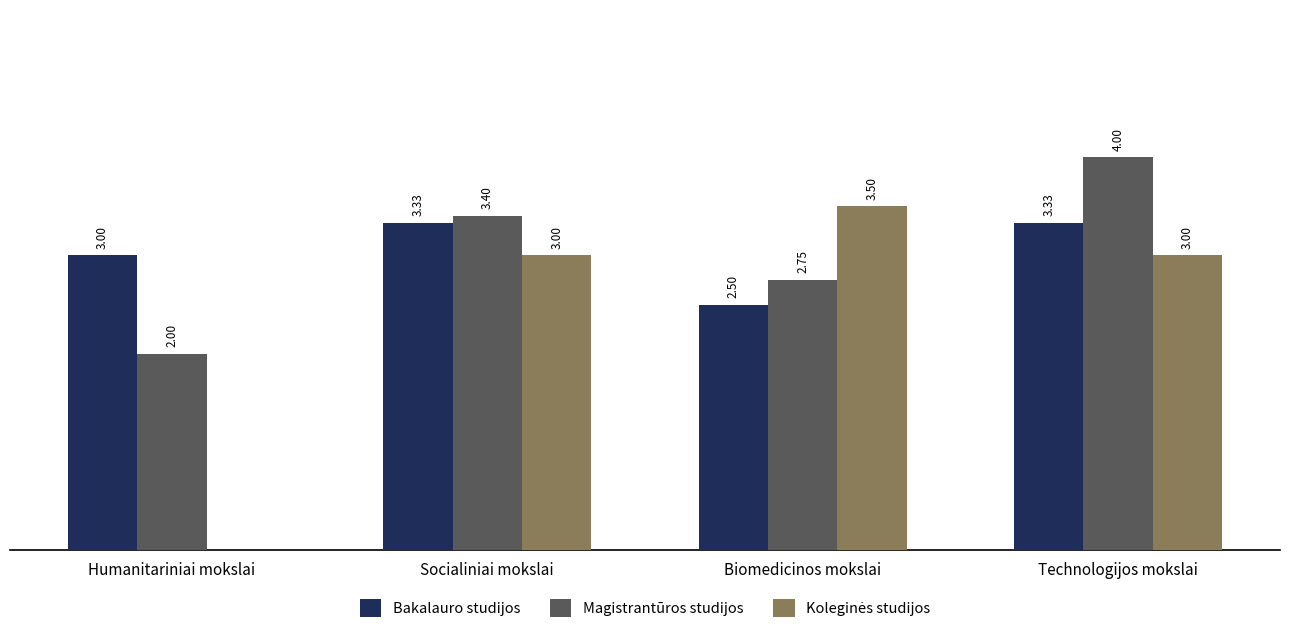

Which series has the largest total across all categories?

Bakalauro studijos